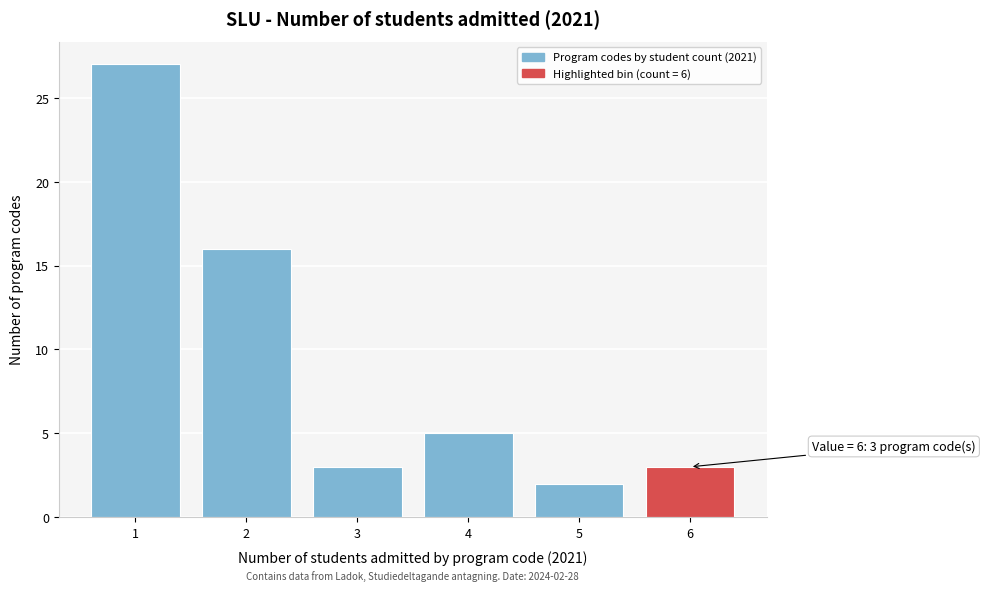

Reading right to left, what are all the values shown in this chart?

3	2	5	3	16	27